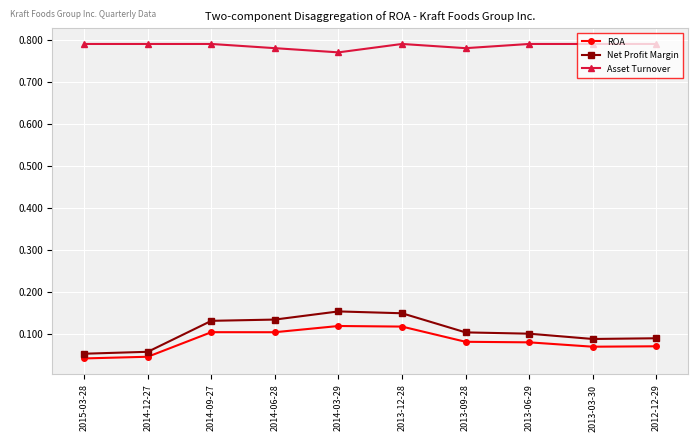

True or false: ROA has more than 0 interior local peaks.

True